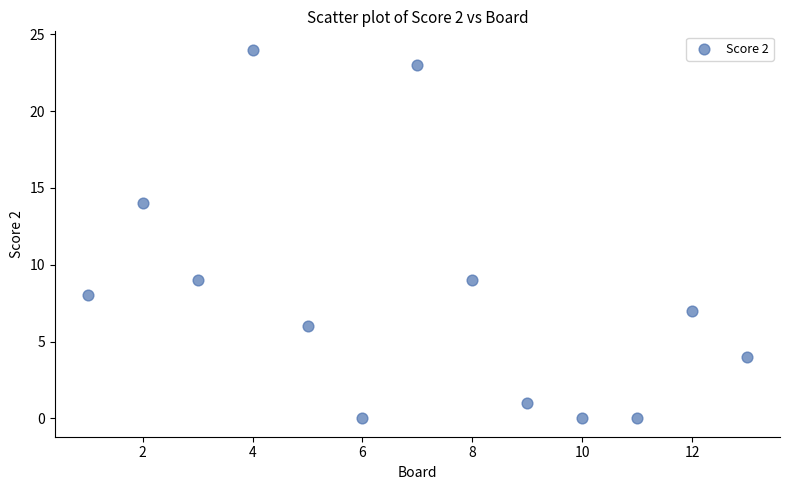

What Y value in the scatter plot is closest to 12?

14